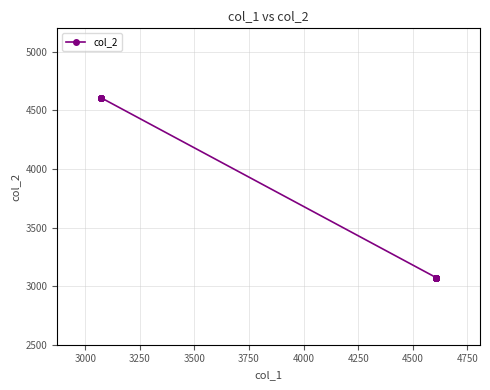

What is the minimum value shown in the chart?

3072